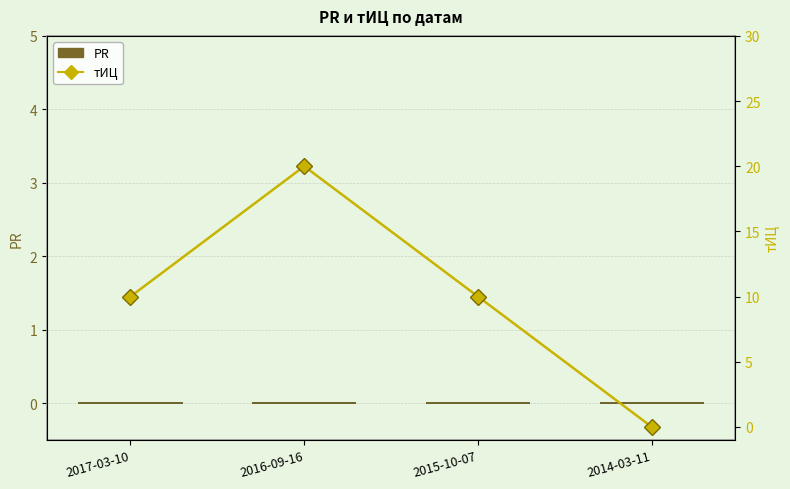

Which label corresponds to the largest value in the chart?

2016-09-16